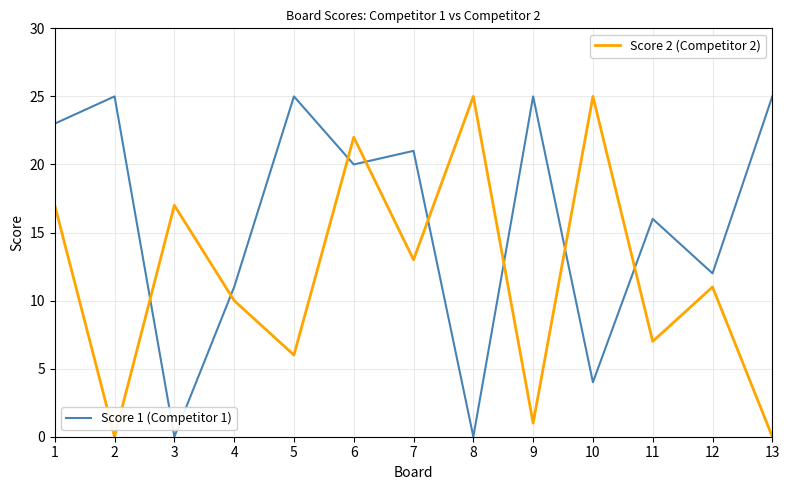

What is the total value across all series at 9?

26